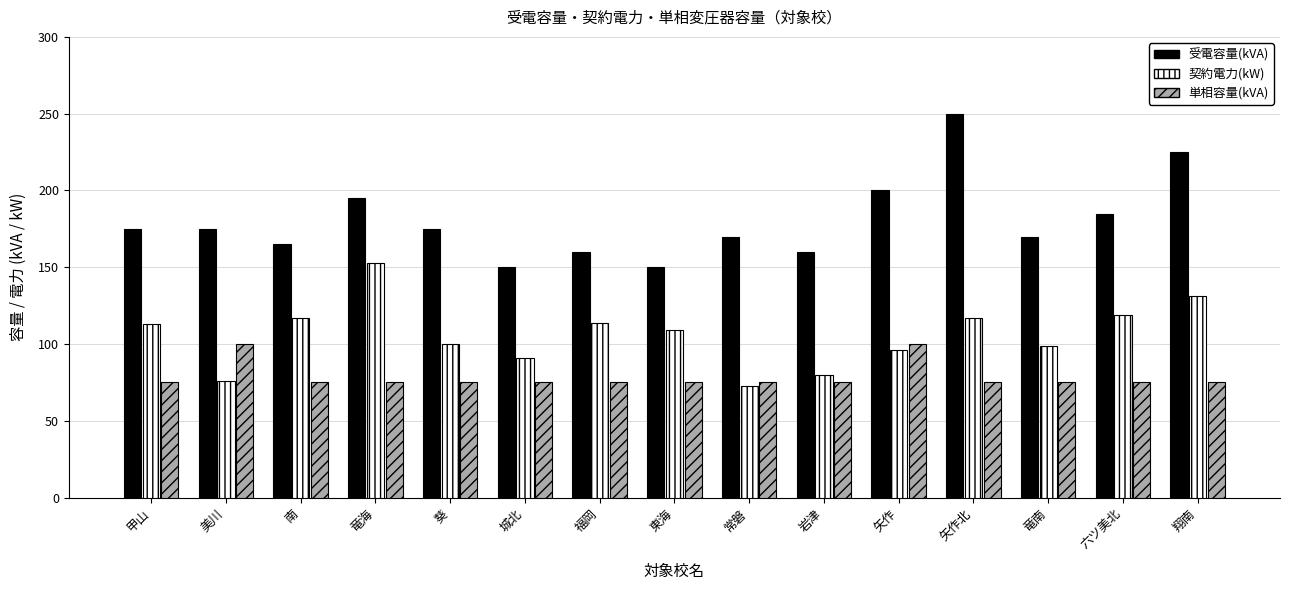

What are all the series names shown in the legend?

受電容量(kVA), 契約電力(kW), 単相容量(kVA)